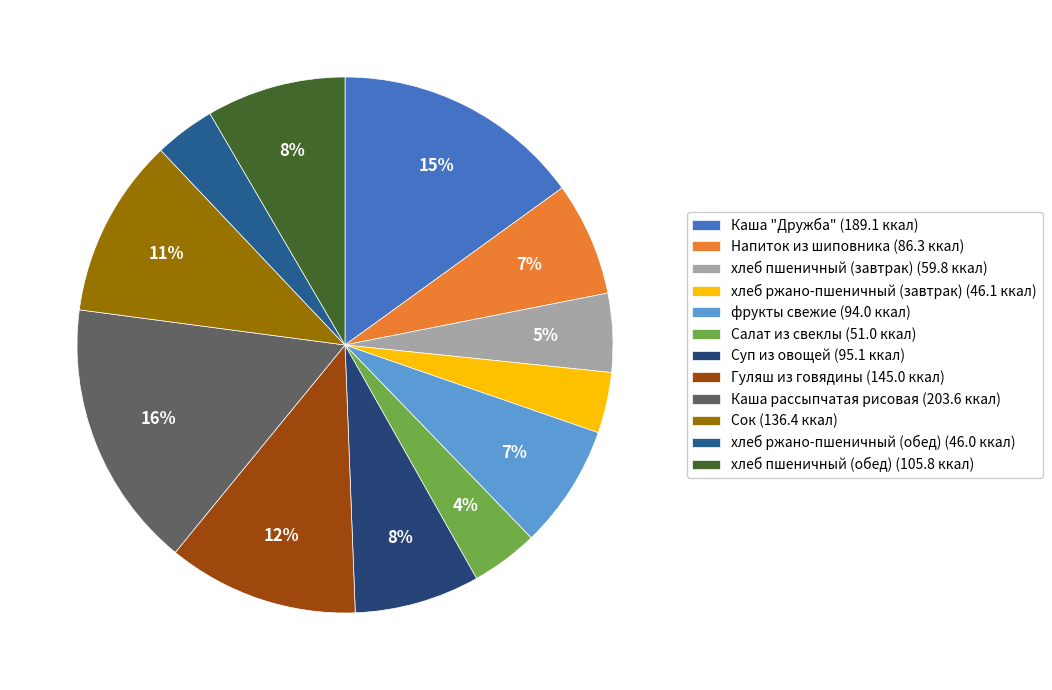

What percentage is the хлеб пшеничный (завтрак) slice, to the nearest percent?

5%